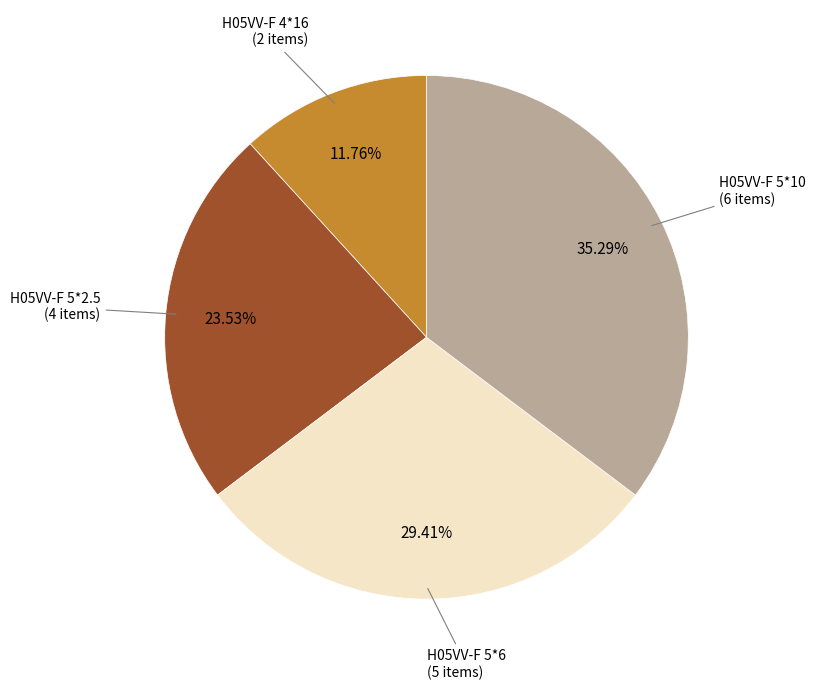

Is the sum of H05VV-F 4*16 and H05VV-F 5*2.5 greater than half?

No